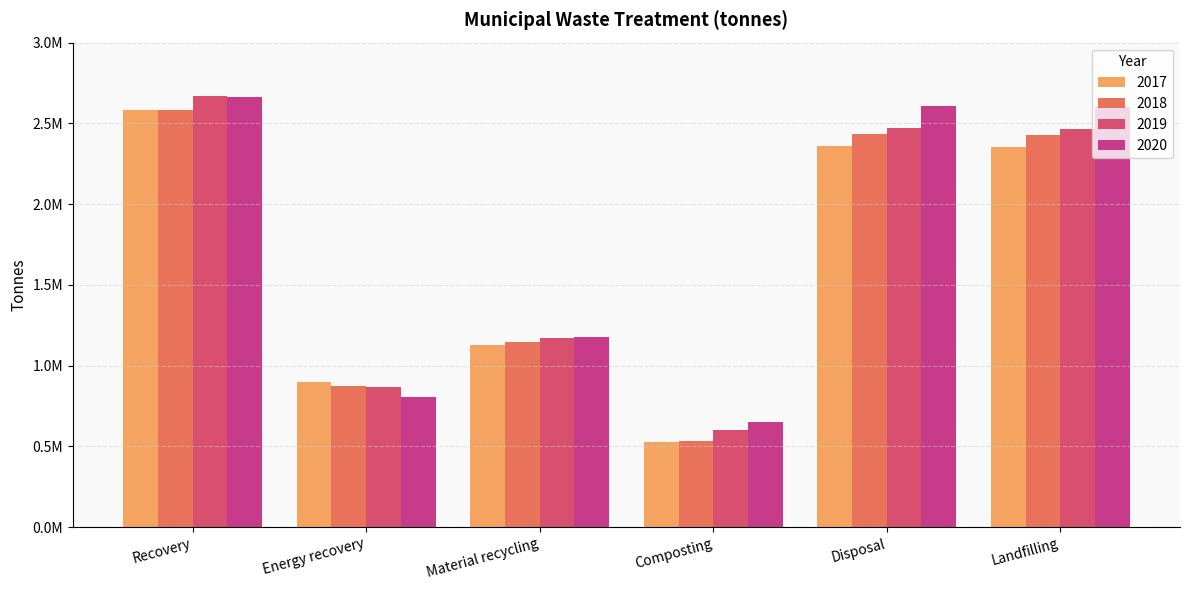

List the series in order of their overall mean, highest first.

2020, 2019, 2018, 2017